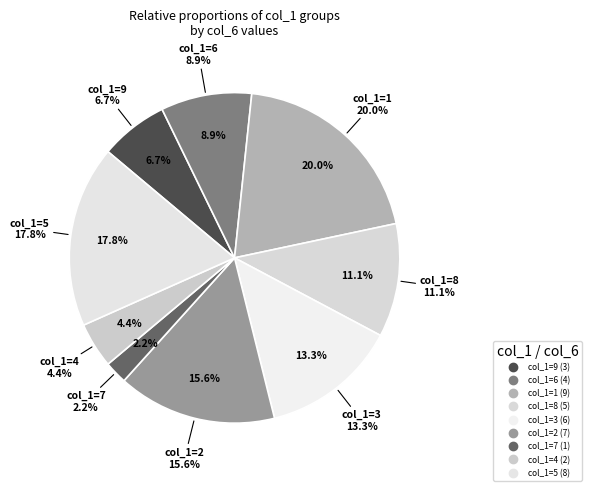

Which category has the biggest portion of the pie?

1